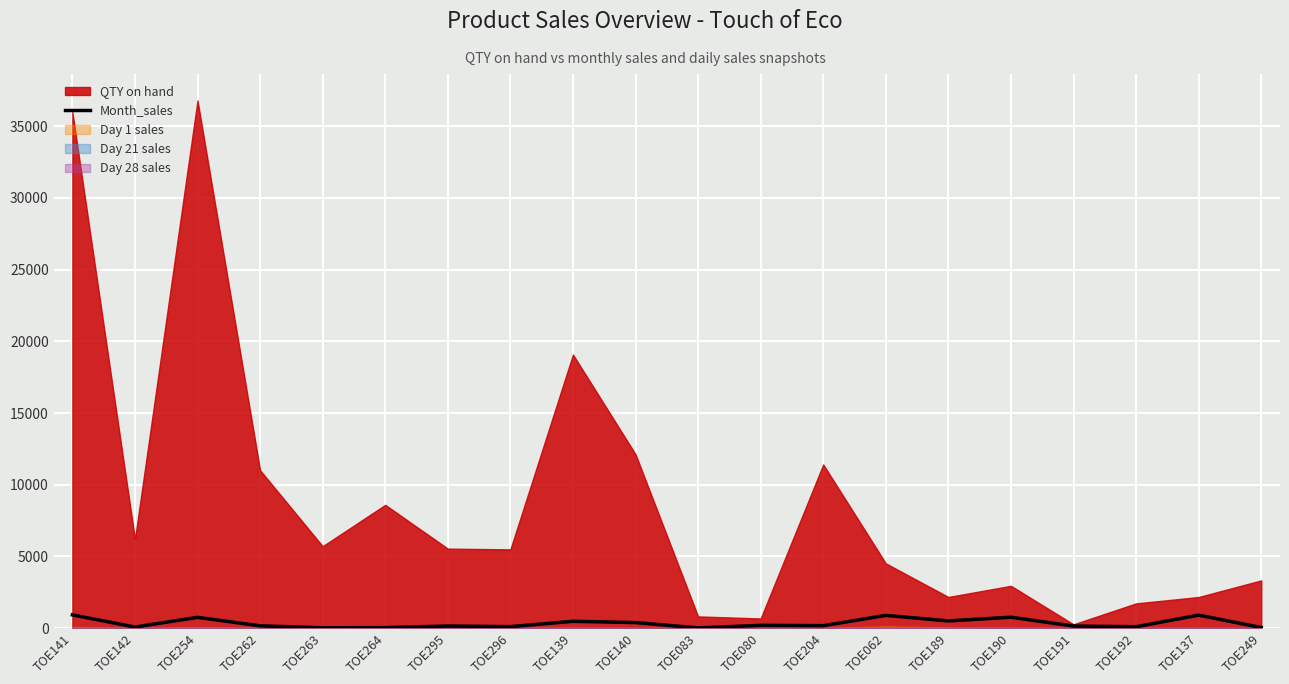

At which category does the data reach its first local valley?

TOE142